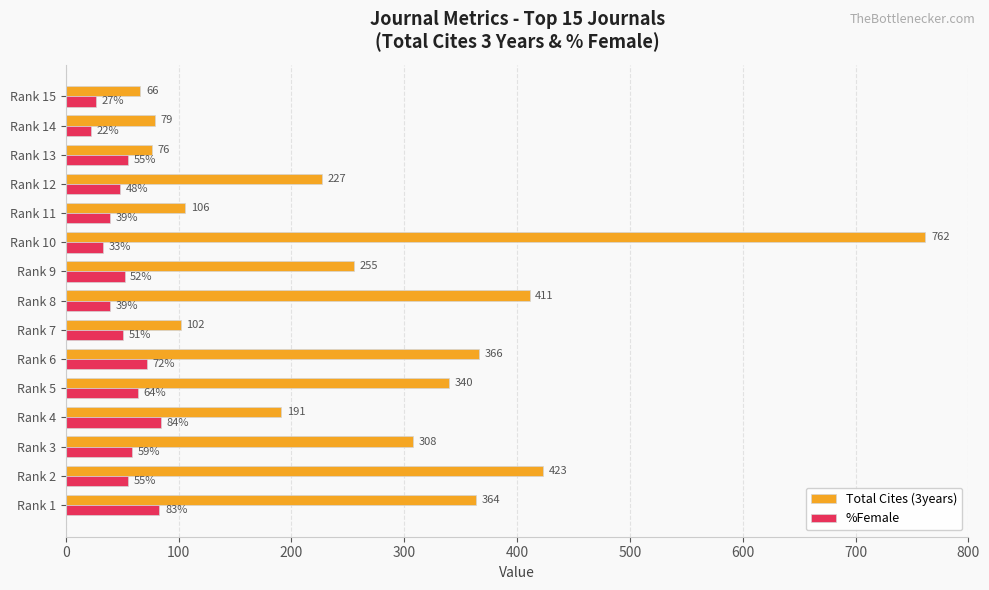

Which category has the lowest value in the %Female series?

Rank 14